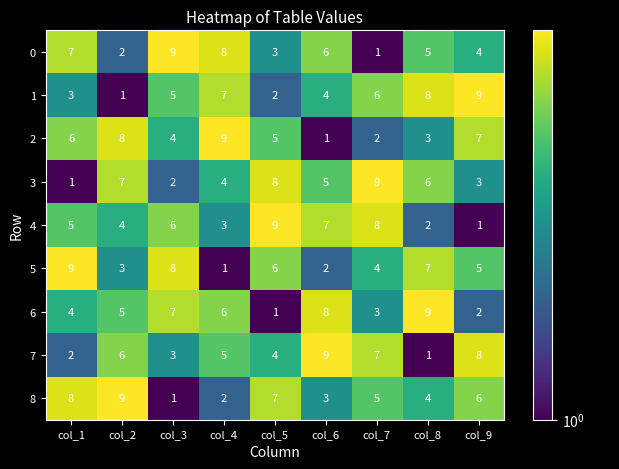

Is it true that 1 equals 5 at col_9?

False